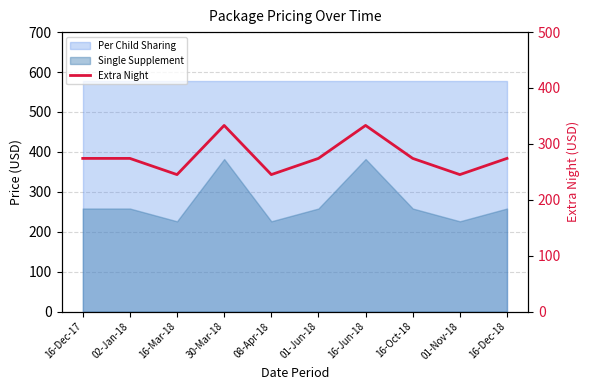

How many categories are shown in the chart?

10